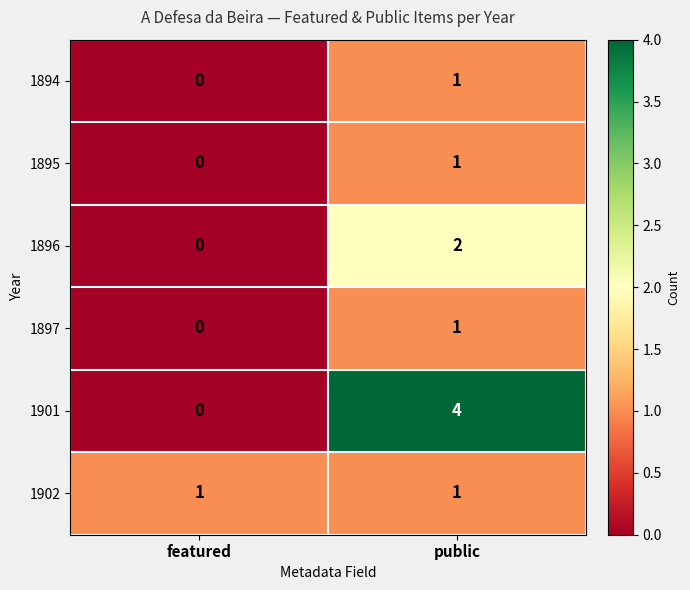

What is the sum of all 1901 values?

4